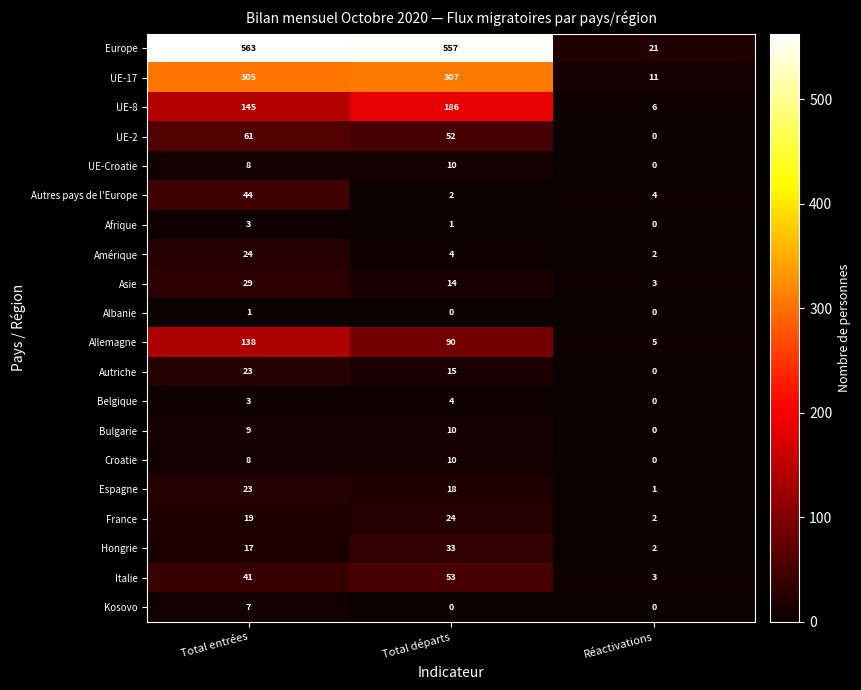

Is it true that Bulgarie equals 6 at Total départs?

False